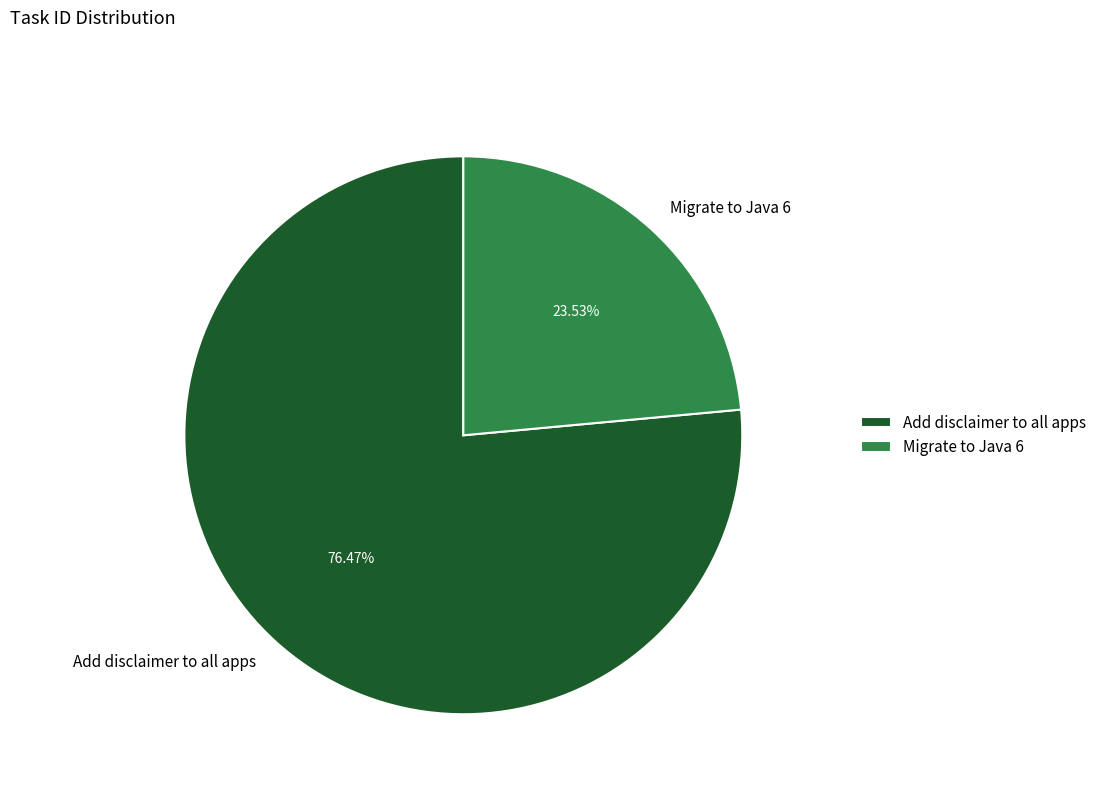

The Migrate to Java 6 slice represents 18% of the pie. True or false?

False